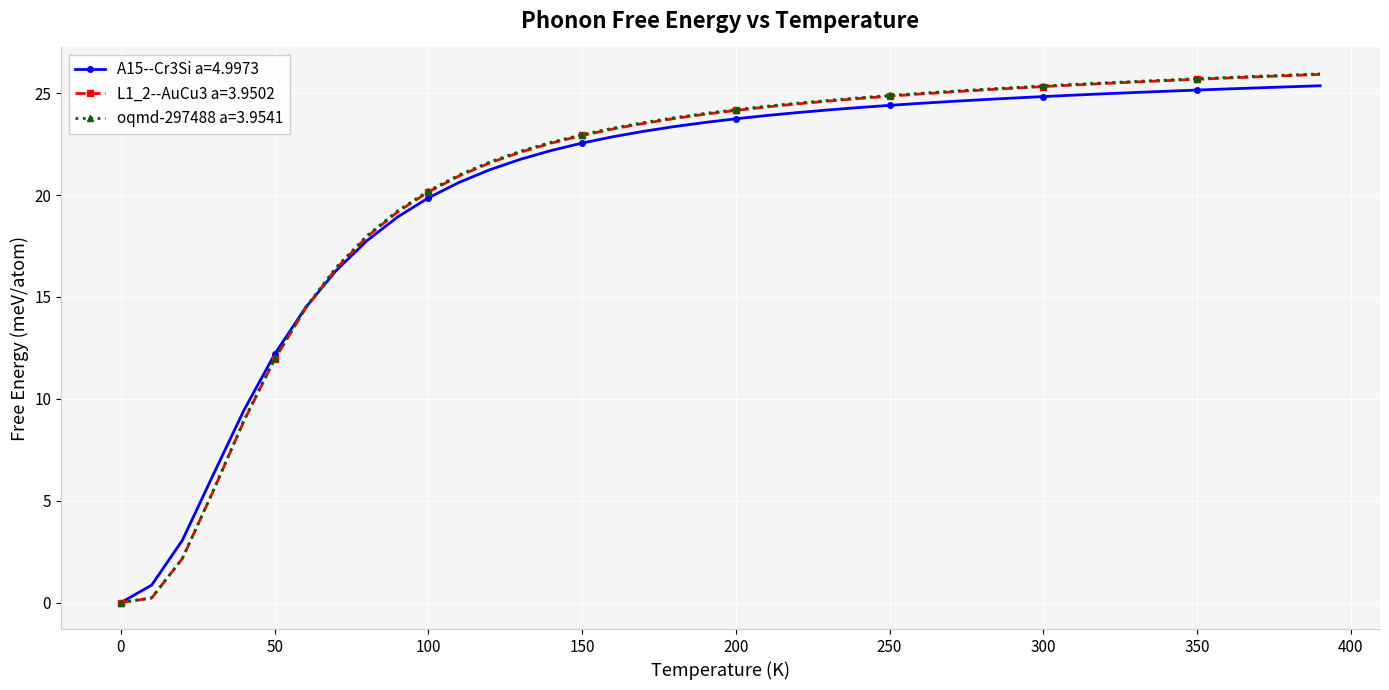

Which series has the widest spread of values?

oqmd-297488 a=3.9541